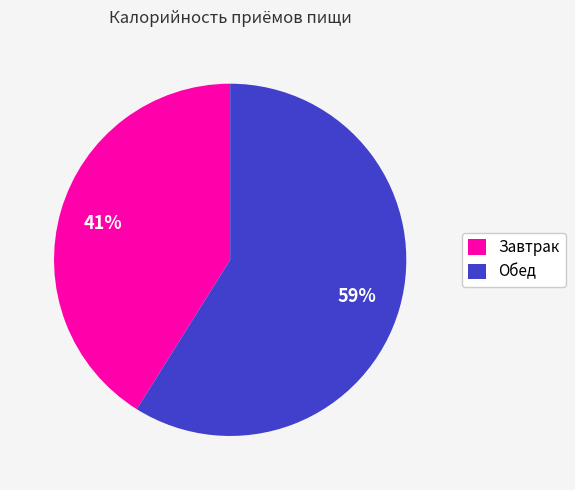

Do Обед and Завтрак together represent more than half of the pie?

Yes